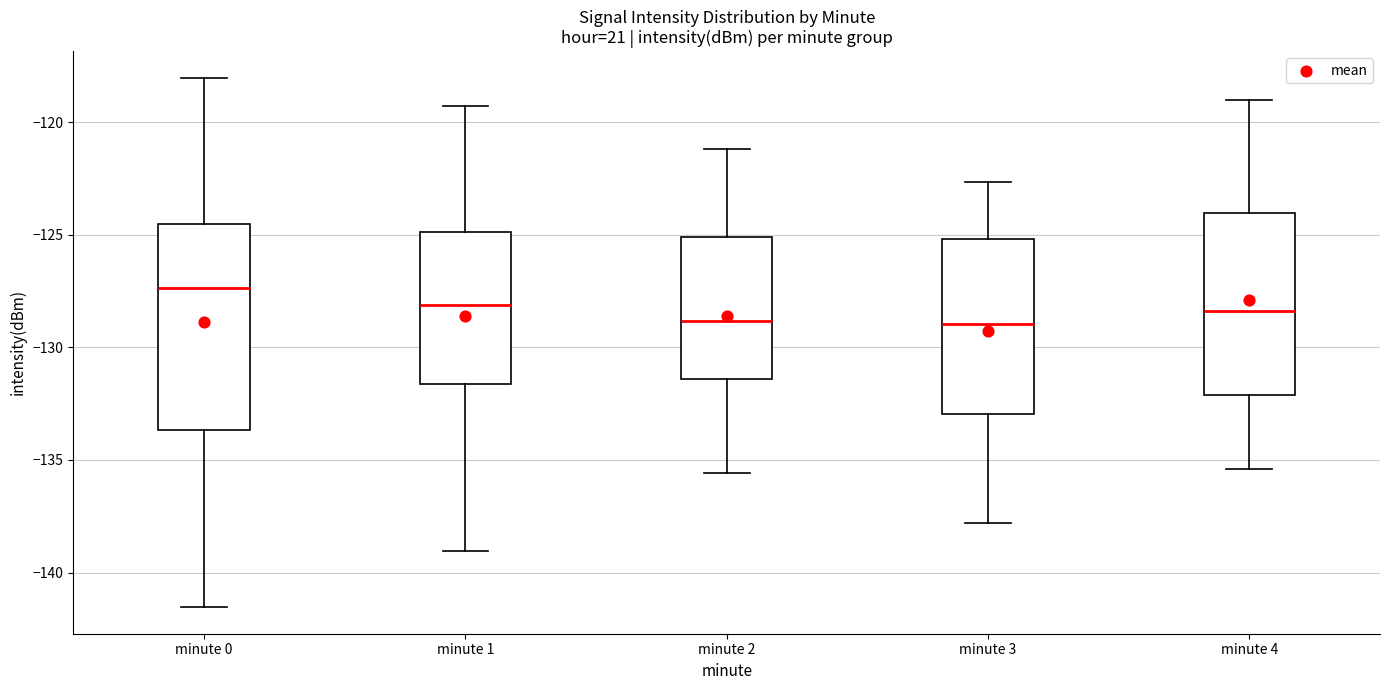

Reading left to right, read every box against the y-axis: the position of its median line, the range the box covers, and the ends of its whiskers. The values are not printed on the chart, so give them approximately, as read against the axis.

minute 0: median -127.5, box -133.5 to -124.5, whiskers -141.5 to -118.0
minute 1: median -128.0, box -131.5 to -125.0, whiskers -139.0 to -119.5
minute 2: median -129.0, box -131.5 to -125.0, whiskers -135.5 to -121.0
minute 3: median -129.0, box -133.0 to -125.0, whiskers -138.0 to -122.5
minute 4: median -128.5, box -132.0 to -124.0, whiskers -135.5 to -119.0